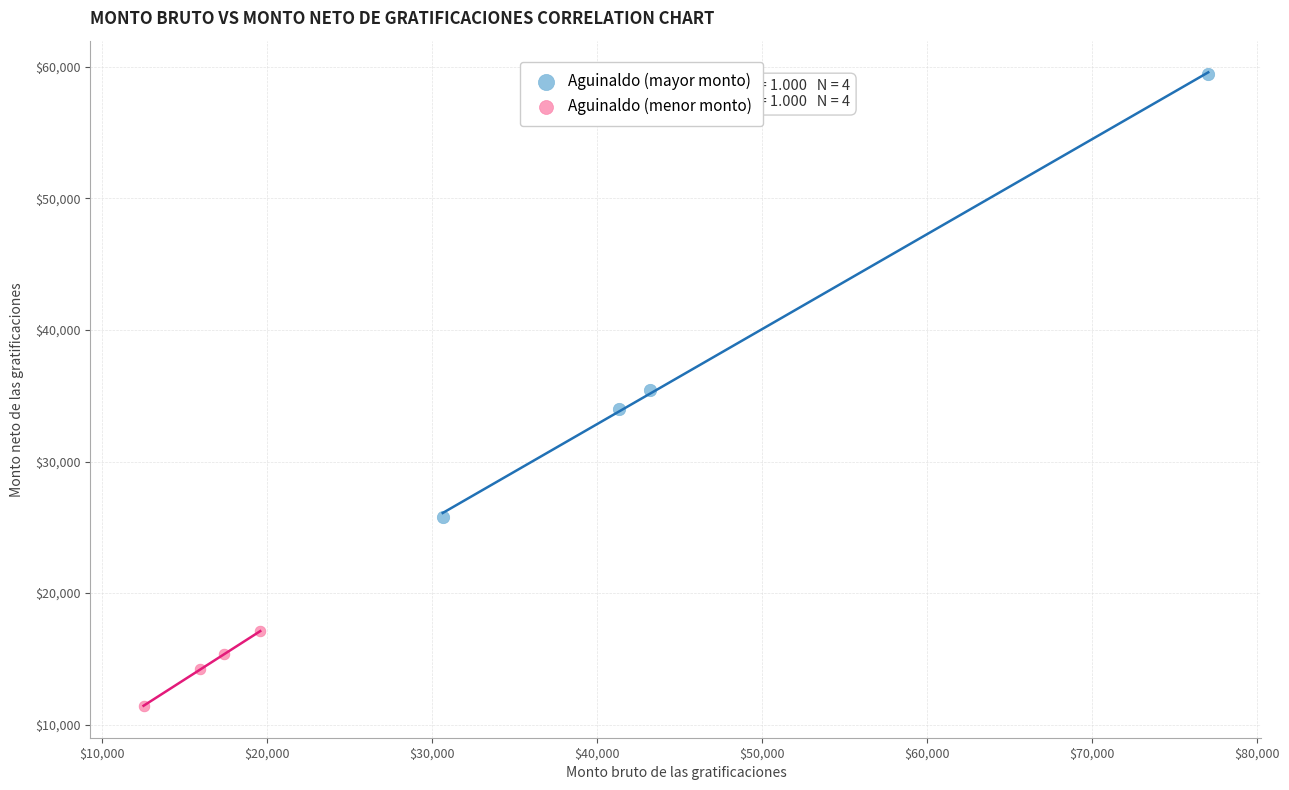

Which series contains the highest Y value?

Aguinaldo (mayor monto)